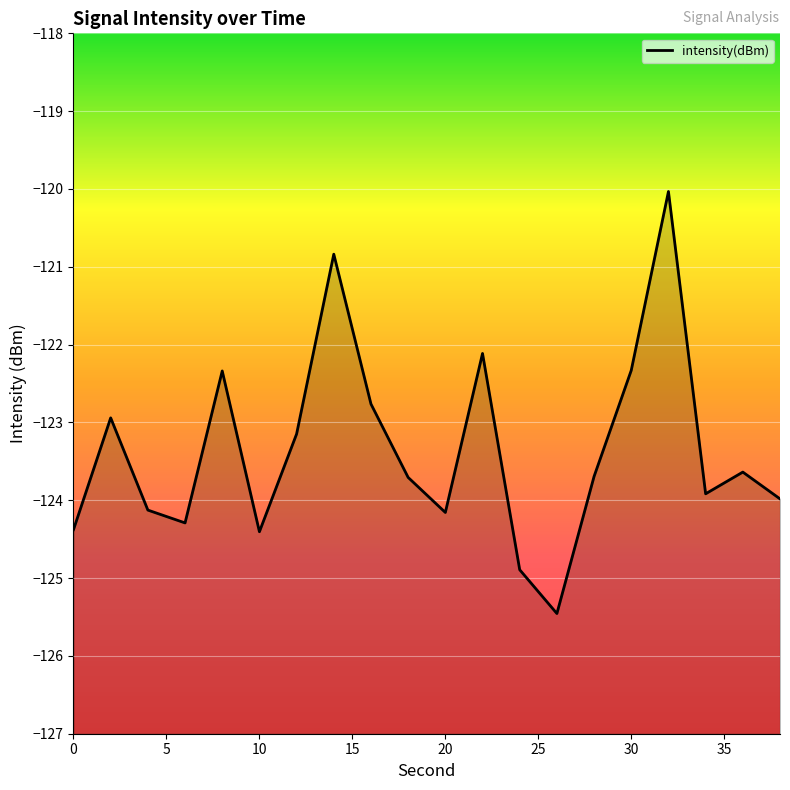

What is the smallest value displayed?

-125.5